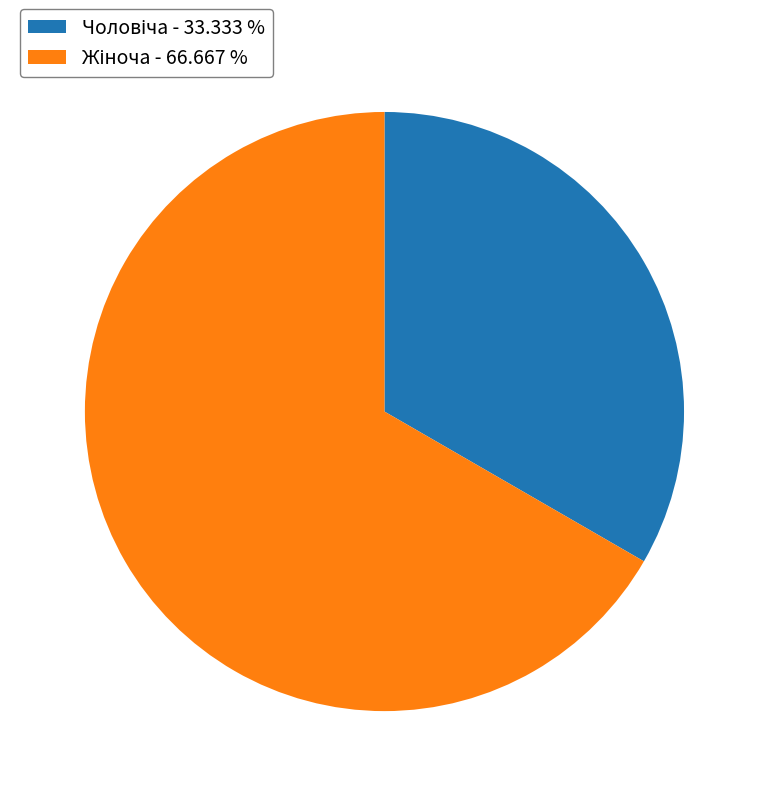

Which has a higher value, Чоловіча or Жіноча?

Жіноча